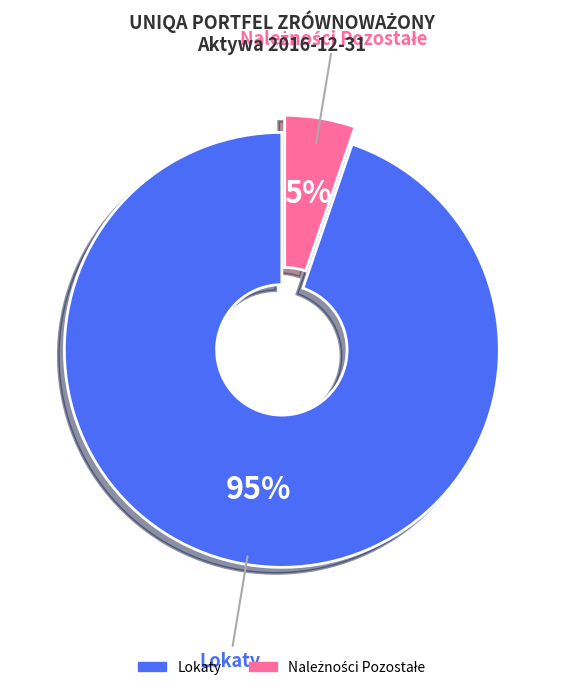

To the nearest percent, what is the average slice percentage?

50%